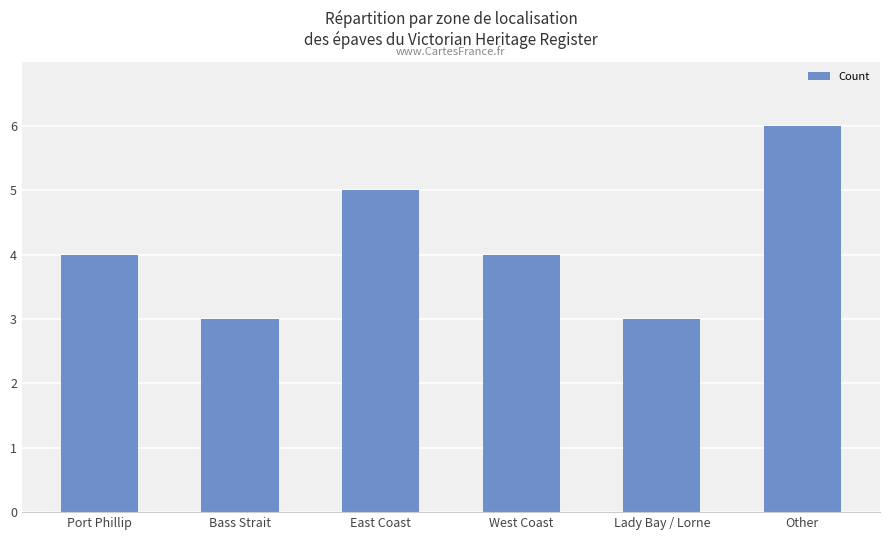

How many bars are there in total?

6